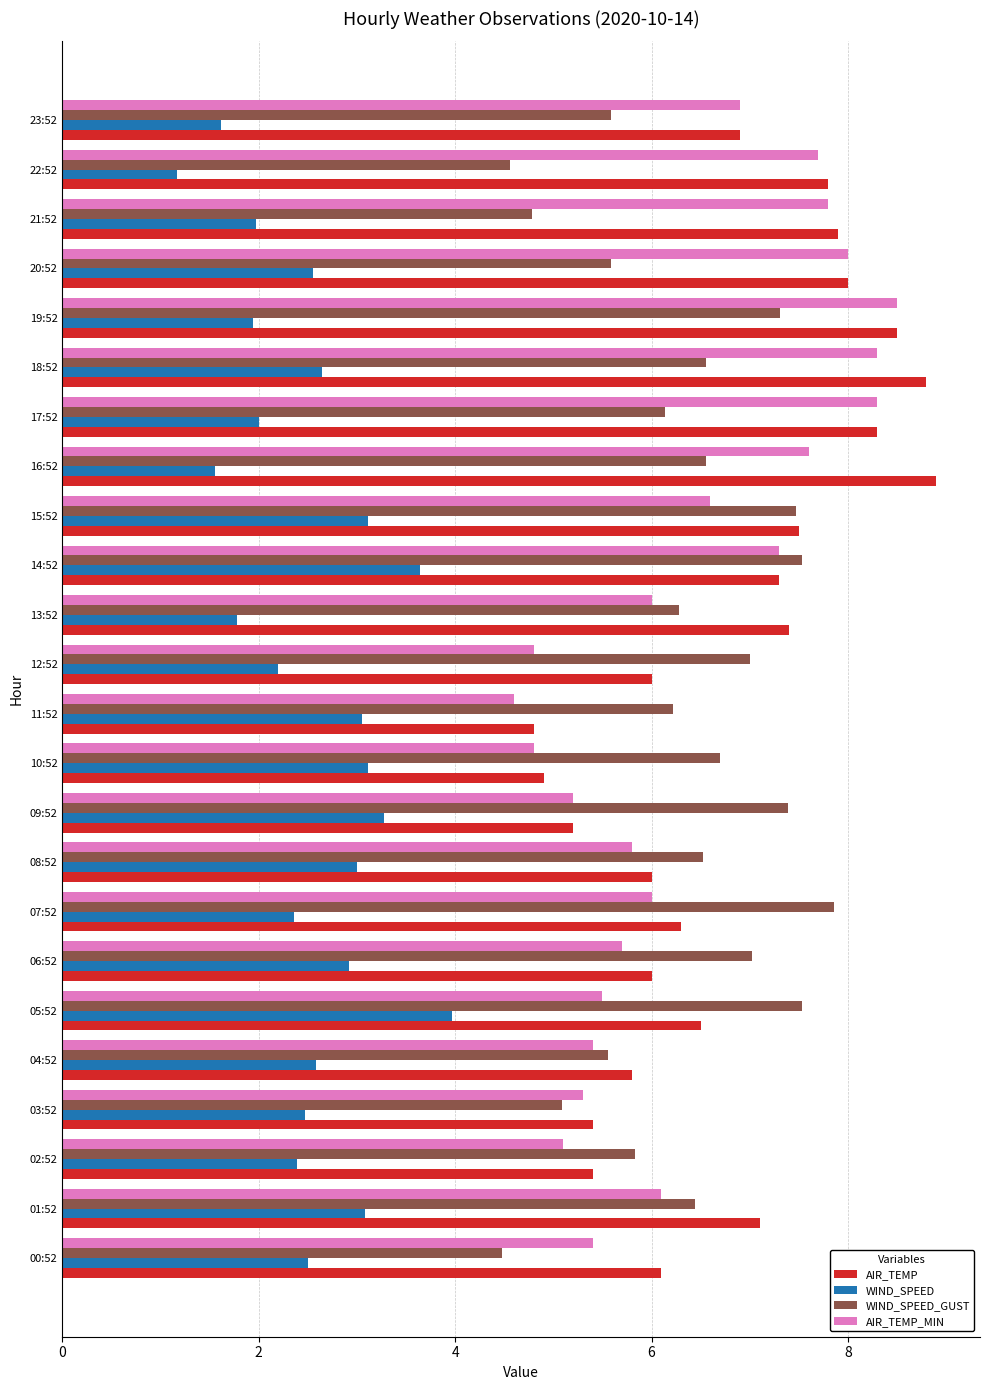

The value of AIR_TEMP at 06:52 is 6.0. True or false?

True